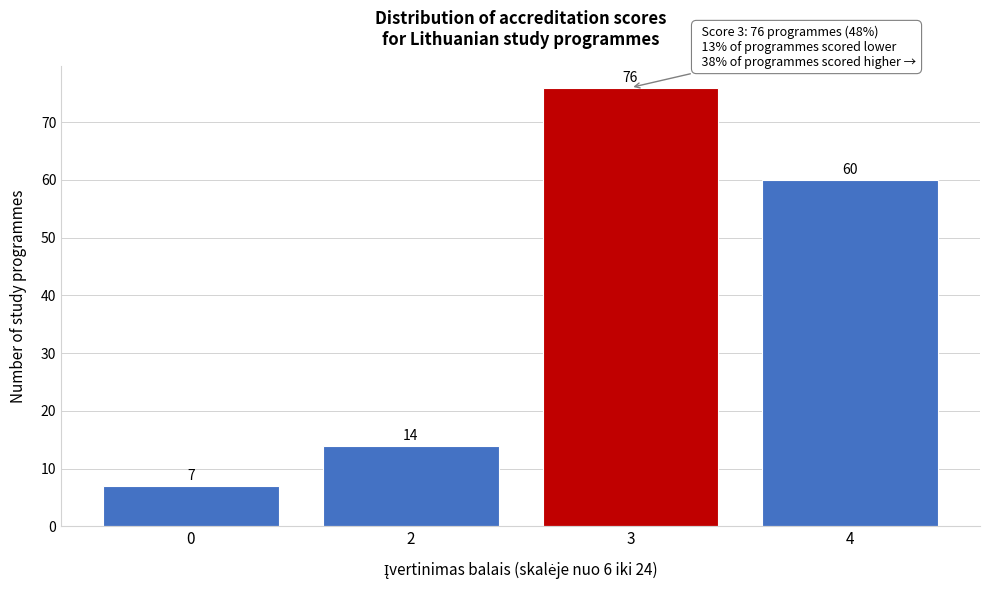

Reading right to left, list all the values displayed in this chart.

60	76	14	7